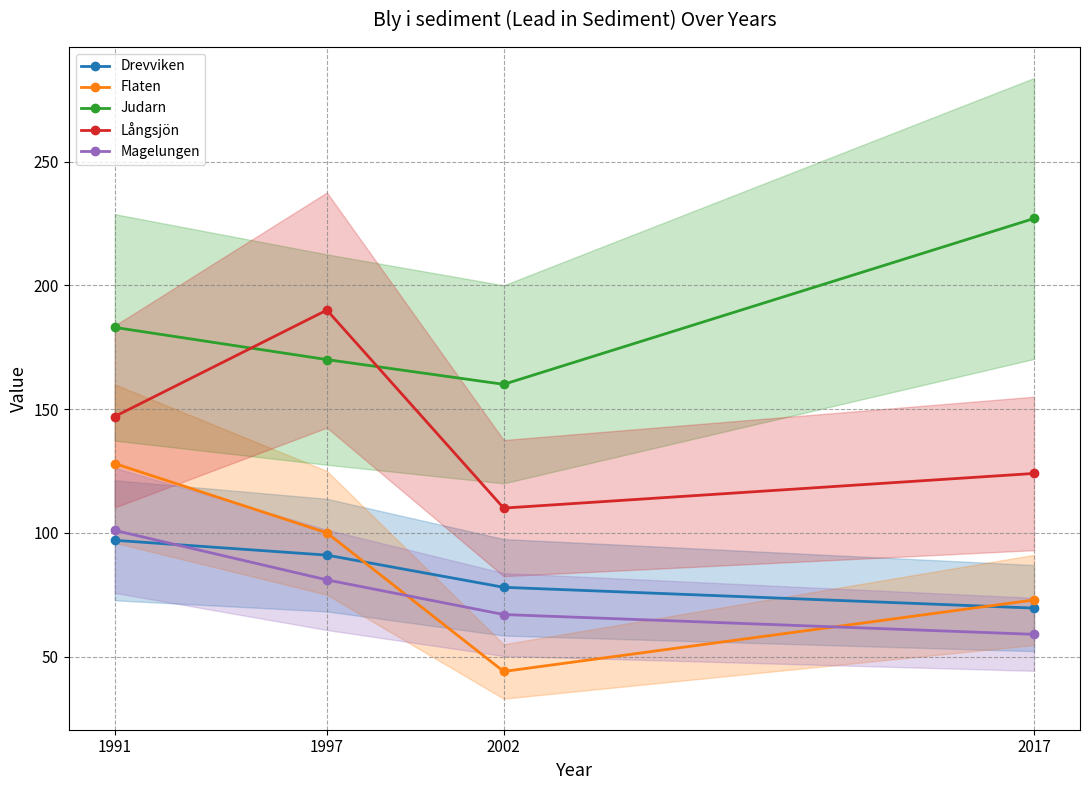

True or false: Drevviken has a value of 44.8 at 2017.

False